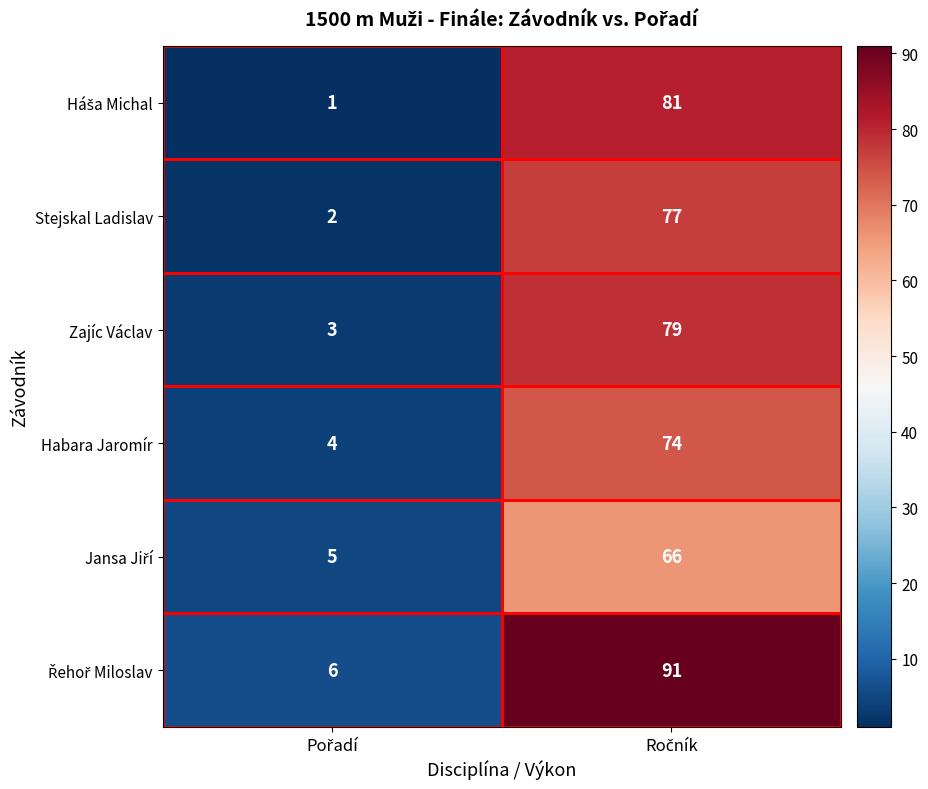

What is the greatest value displayed?

91